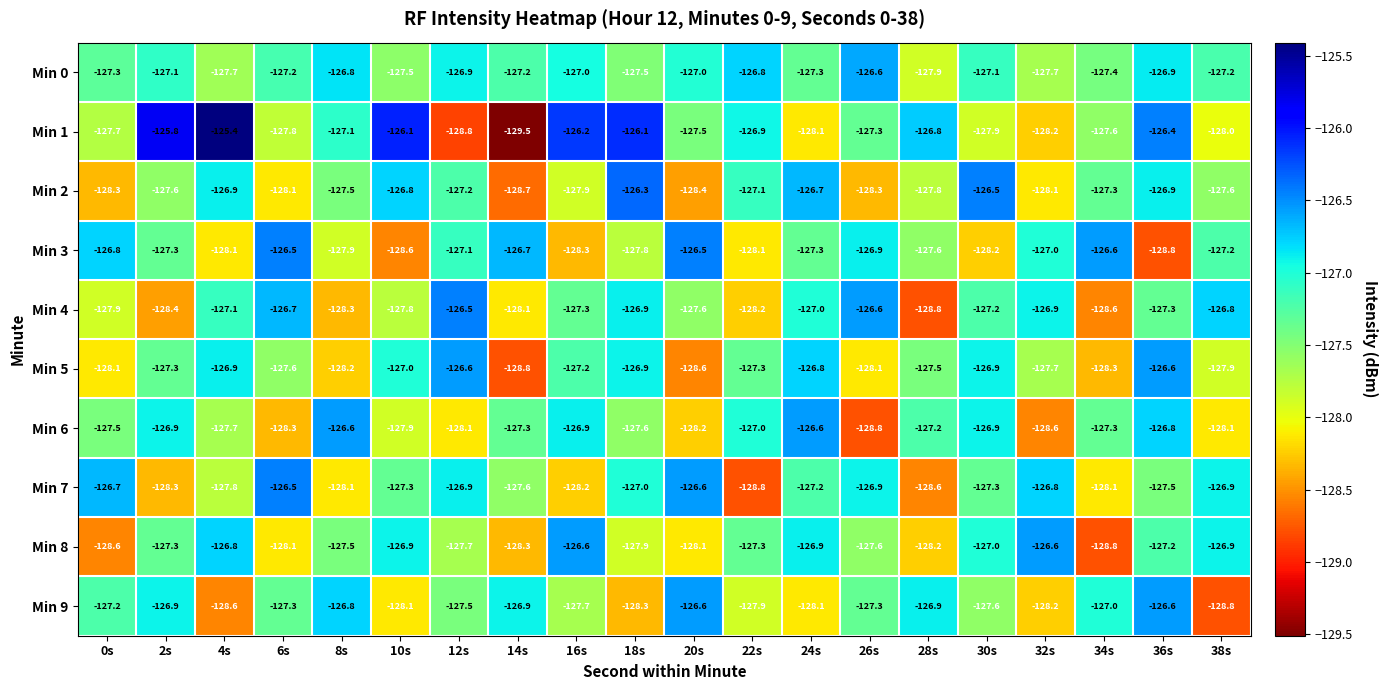

What is the average value of the Min 9 series?

-127.5